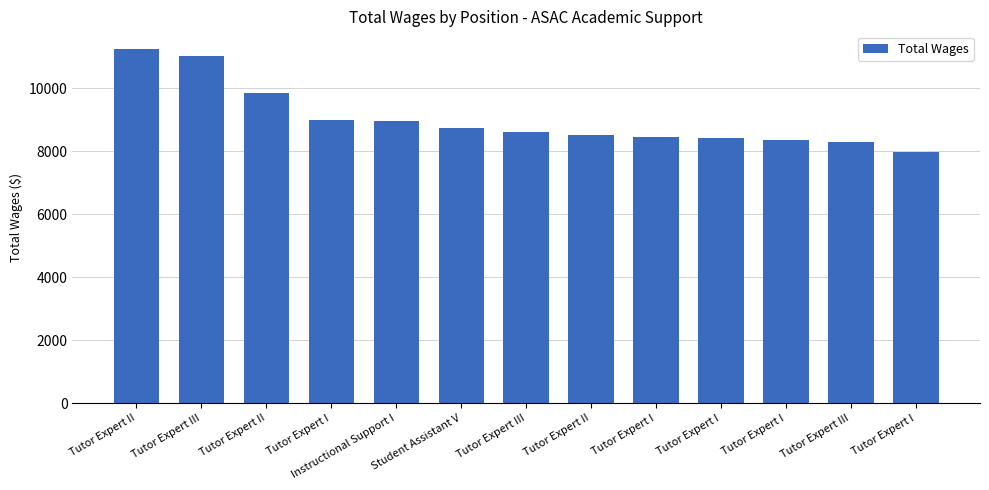

Reading right to left, extract all data points from this chart.

7988	8296	8357	8413	8457	8512	8618	8737	8971	9011	9849	11041	11250